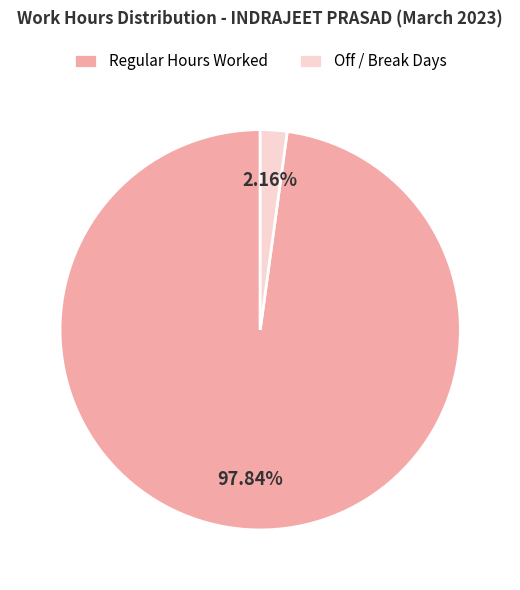

Rank the categories by value from lowest to highest.

Off / Break Days, Regular Hours Worked